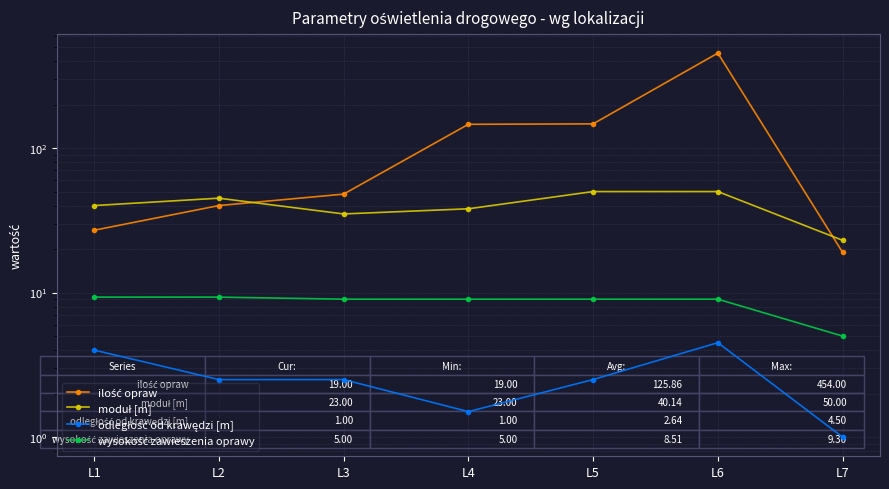

Which series has the widest spread of values?

ilość opraw